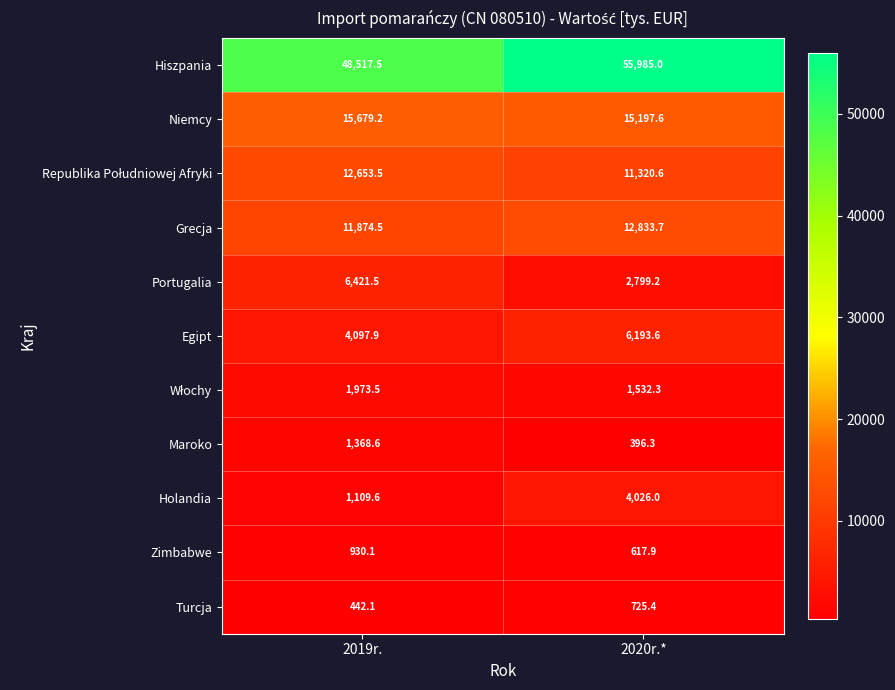

Is it true that Grecja equals 12833.7 at 2020r.*?

True